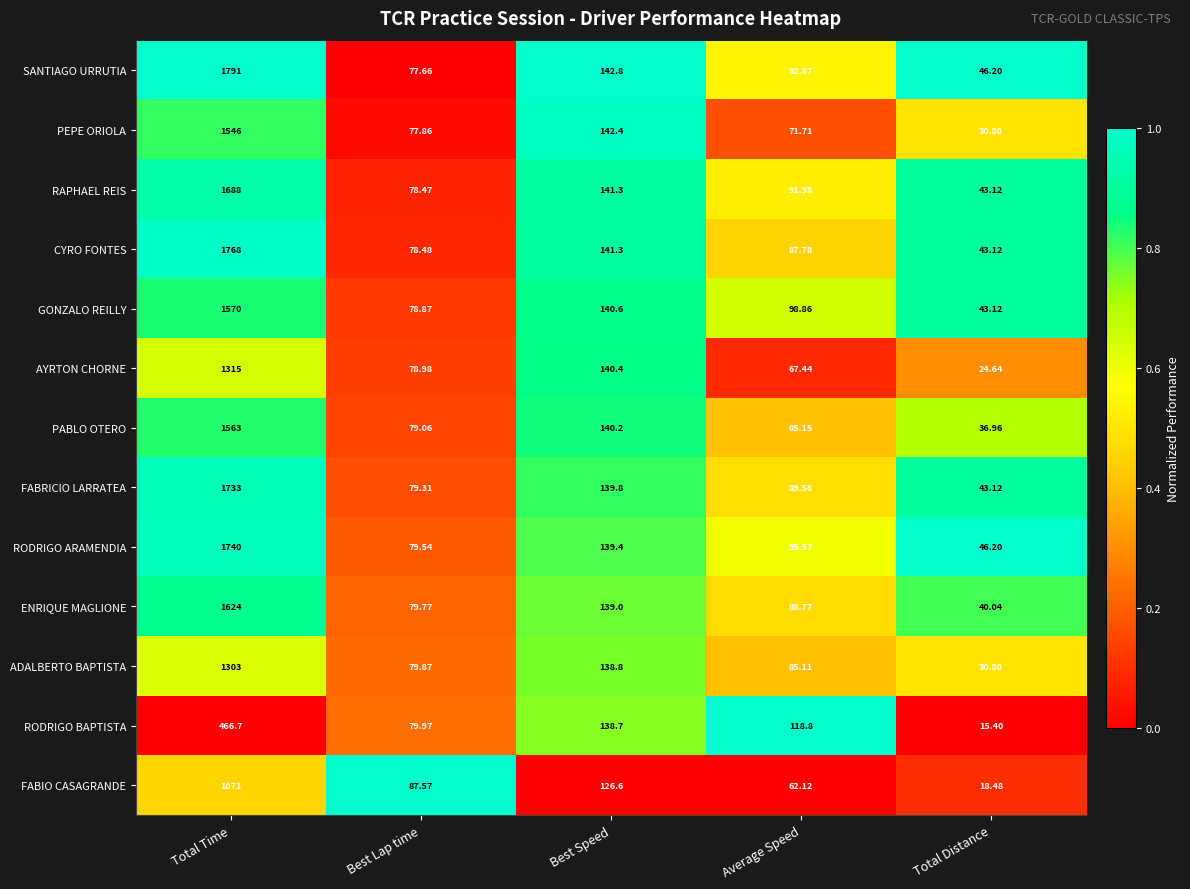

Where does the RODRIGO BAPTISTA series first go above 118?

Total Time